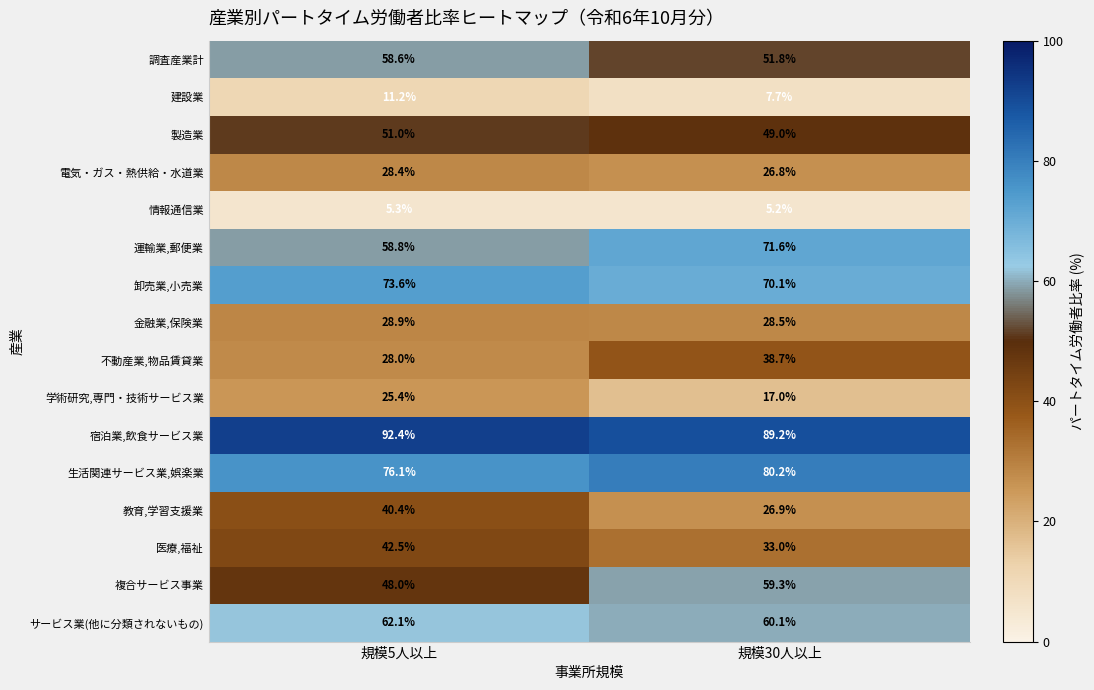

True or false: 医療,福祉 has a value of 42.5 at 規模5人以上.

True